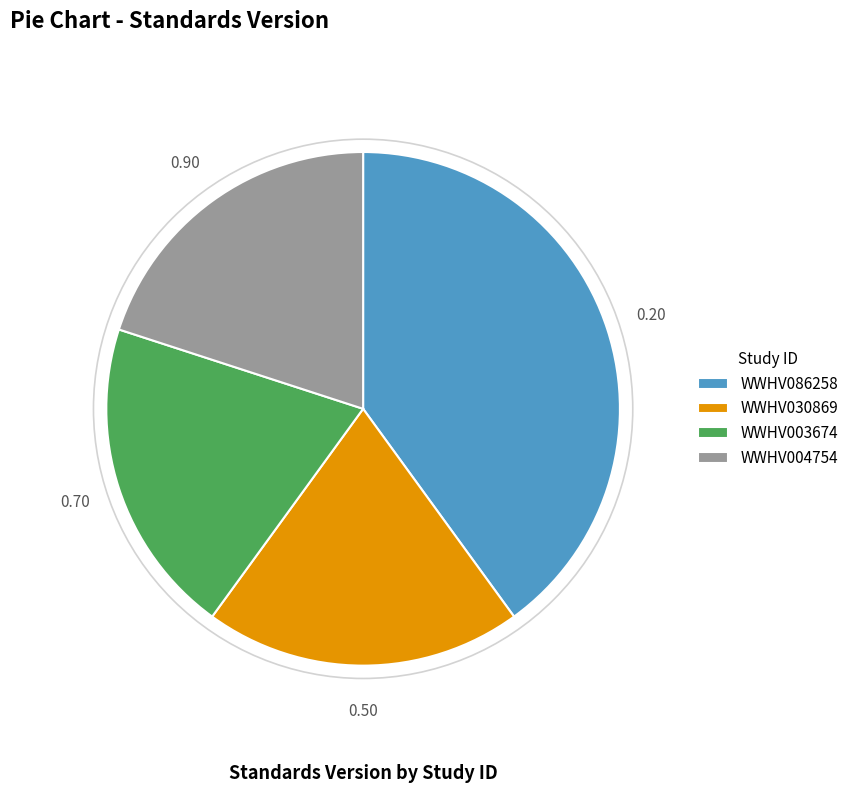

Does WWHV030869 represent more than half of the total?

No